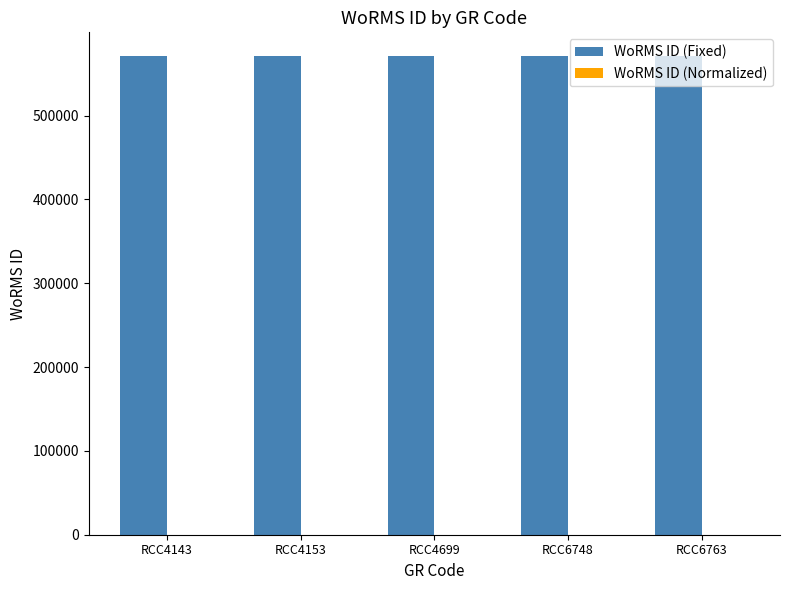

Which series has the largest total across all categories?

WoRMS ID (Fixed)